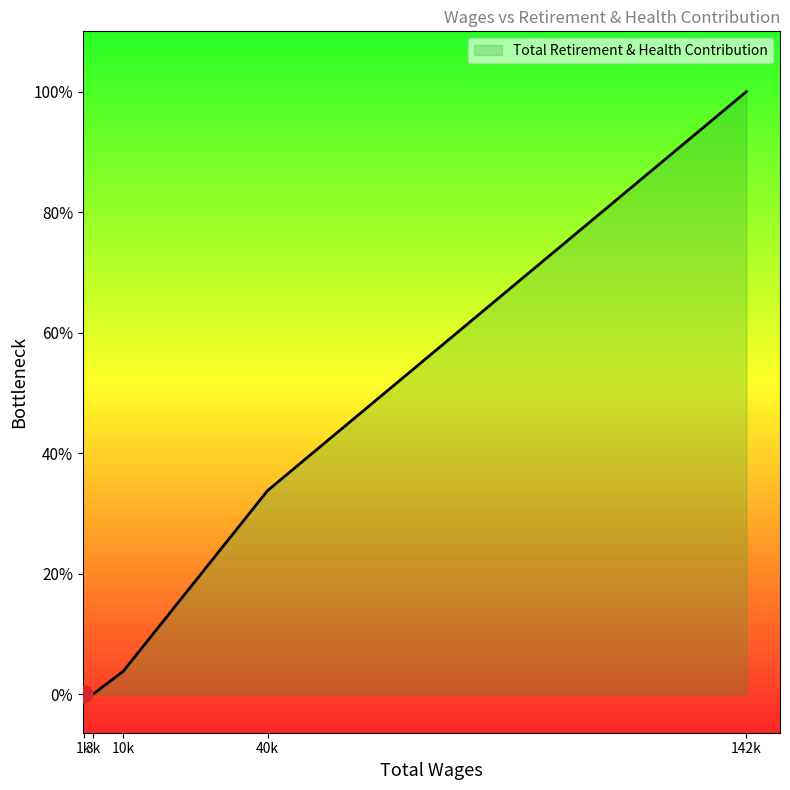

Does the chart display data point markers on the line(s)?

No